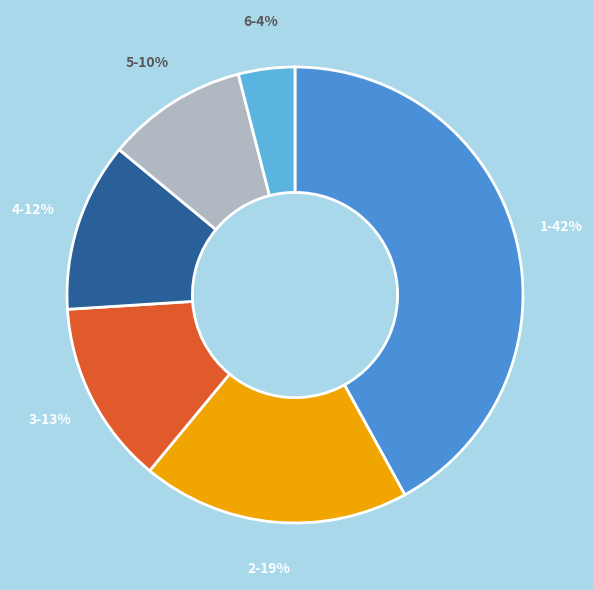

Is the sum of 2 and 5 greater than half?

No